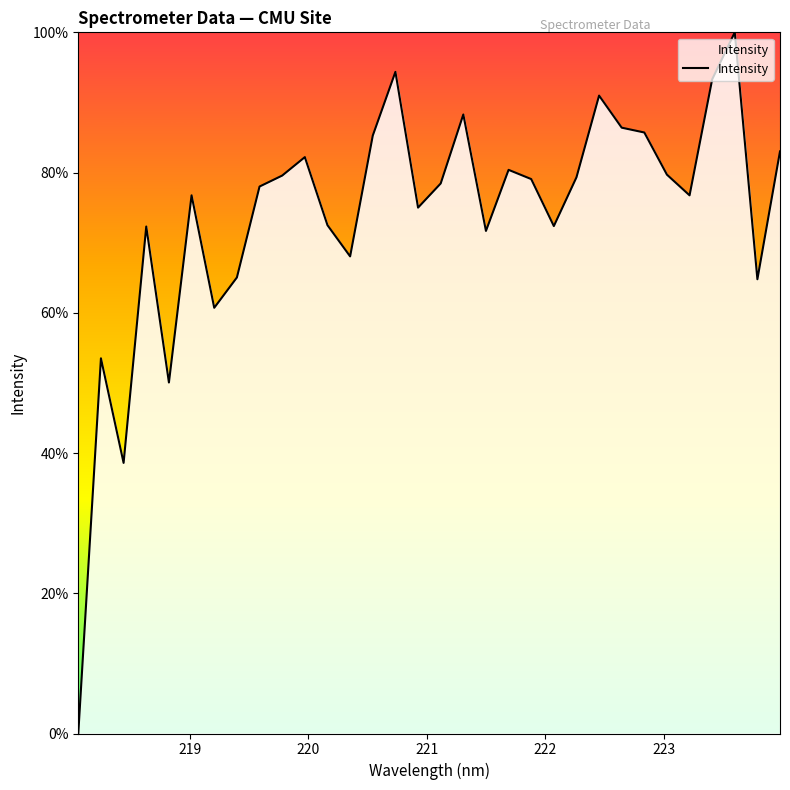

What is the greatest value displayed?

100.0